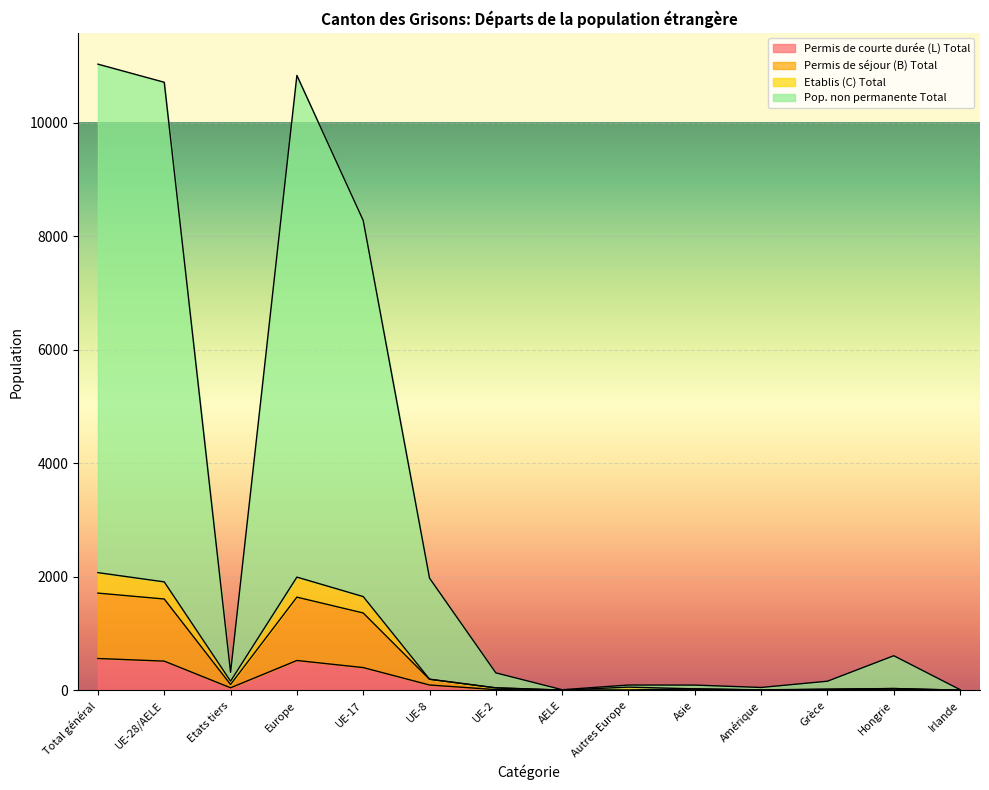

What is the label of the 3rd point from the left?

Etats tiers